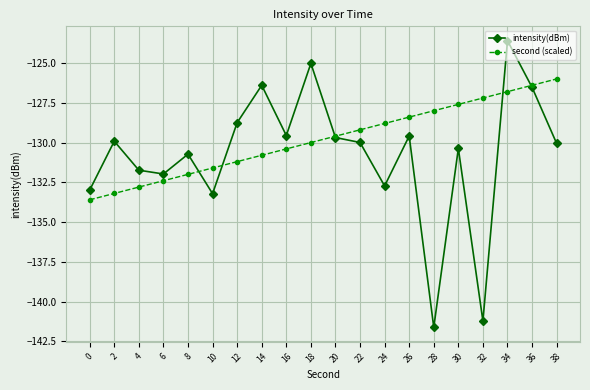

How many values in the second (scaled) series are below -129?

12